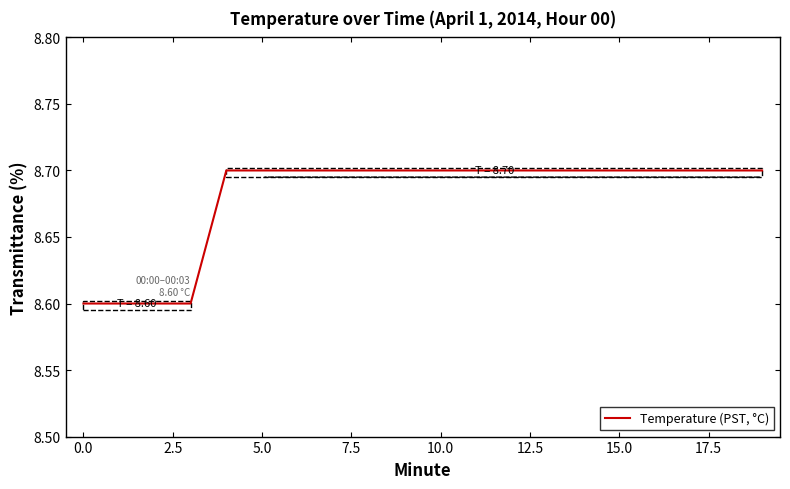

What is the minimum value shown in the chart?

8.6